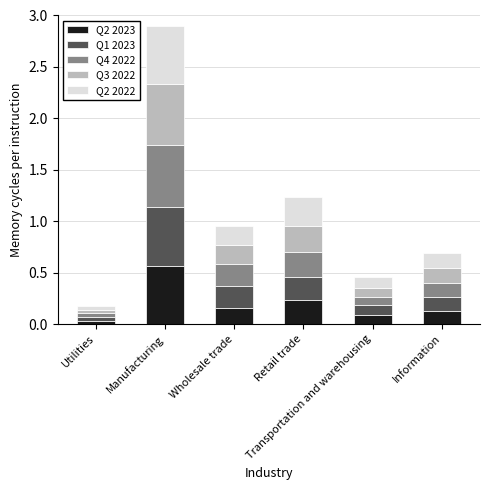

What are all the series names shown in the legend?

Q2 2023, Q1 2023, Q4 2022, Q3 2022, Q2 2022